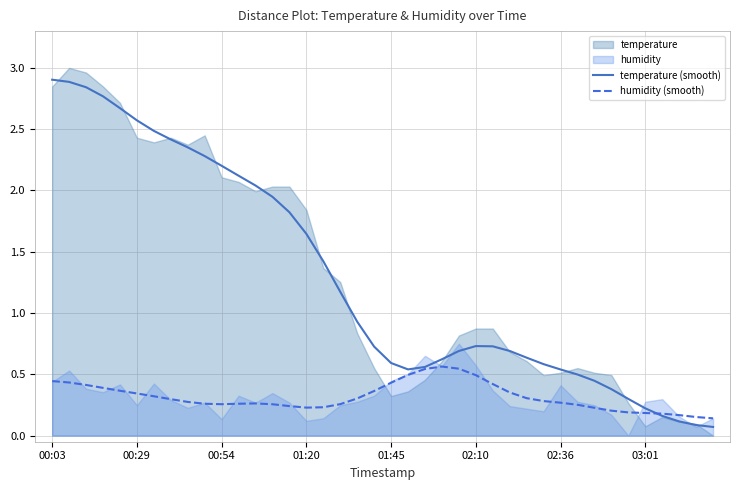

What is the sum of all humidity (smooth) values?

12.6